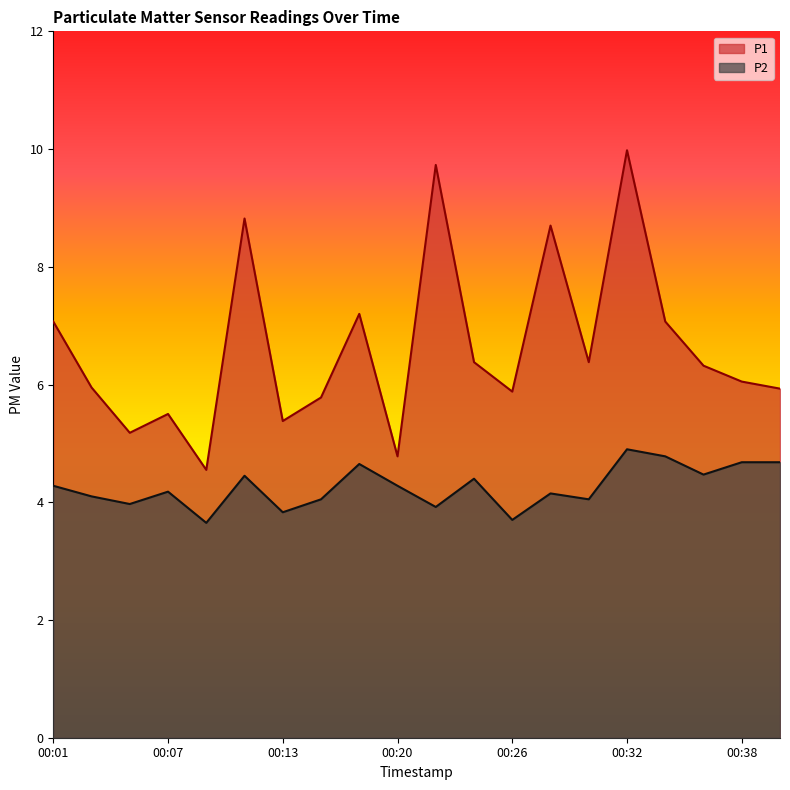

Which series changed the most between 00:15 and 00:30?

P1